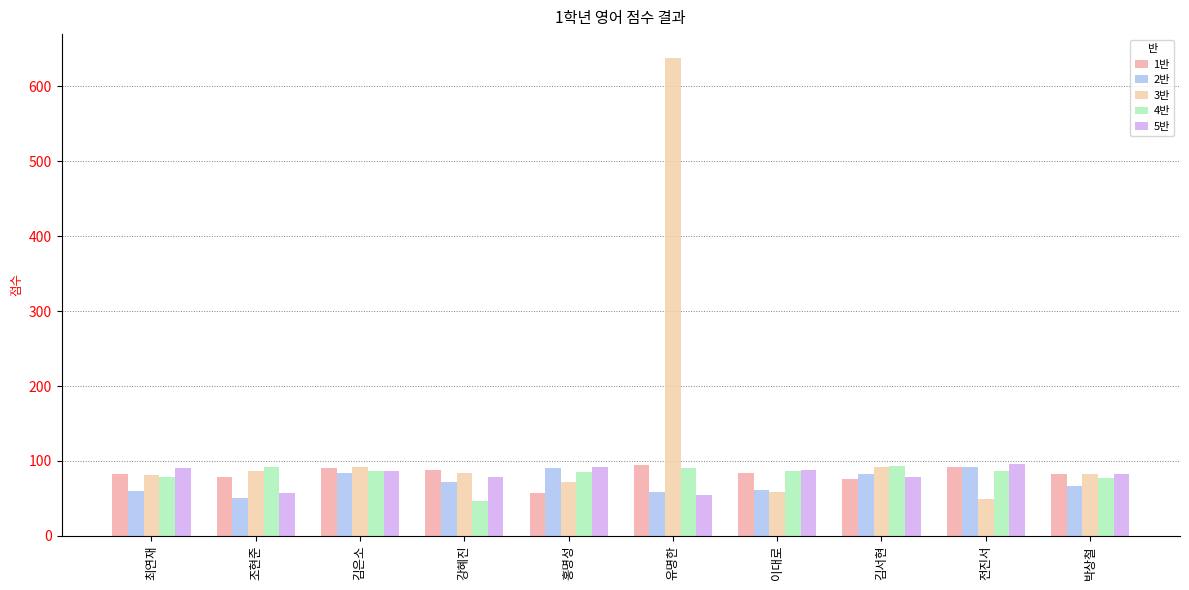

Rank the categories by 1반 value from lowest to highest.

홍명성, 김서현, 조현준, 최연재, 박상철, 이대로, 강혜진, 김은소, 전진서, 유명한